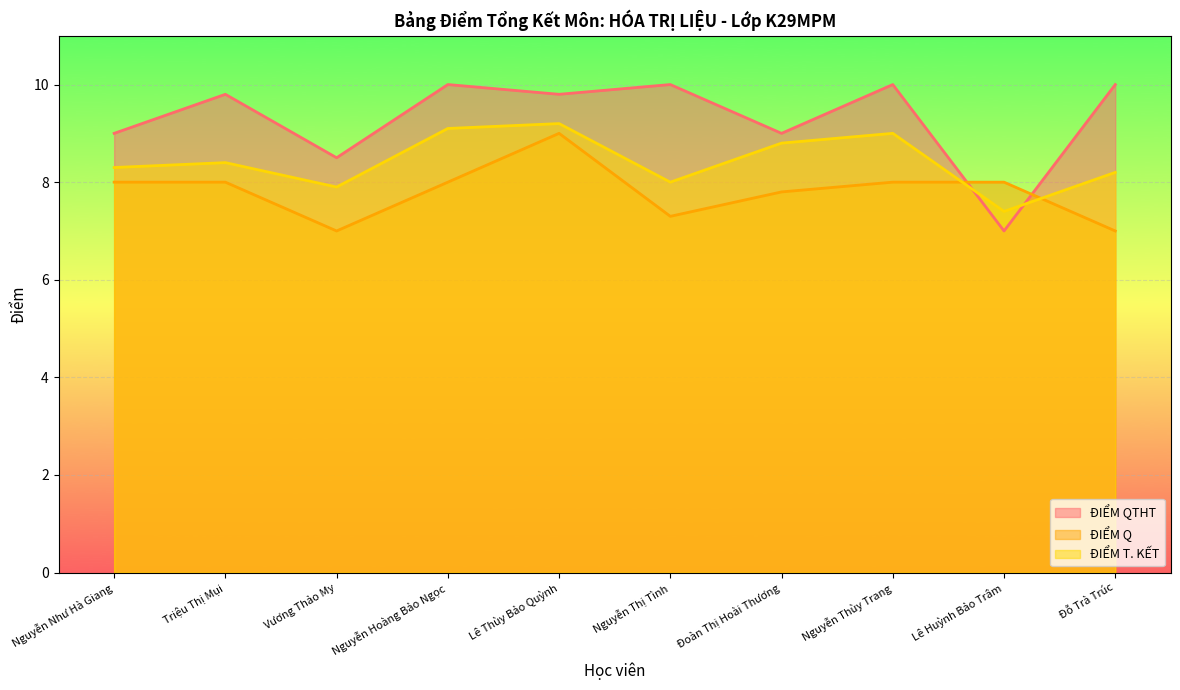

How many interior local valleys does the ĐIỂM T. KẾT series have?

3